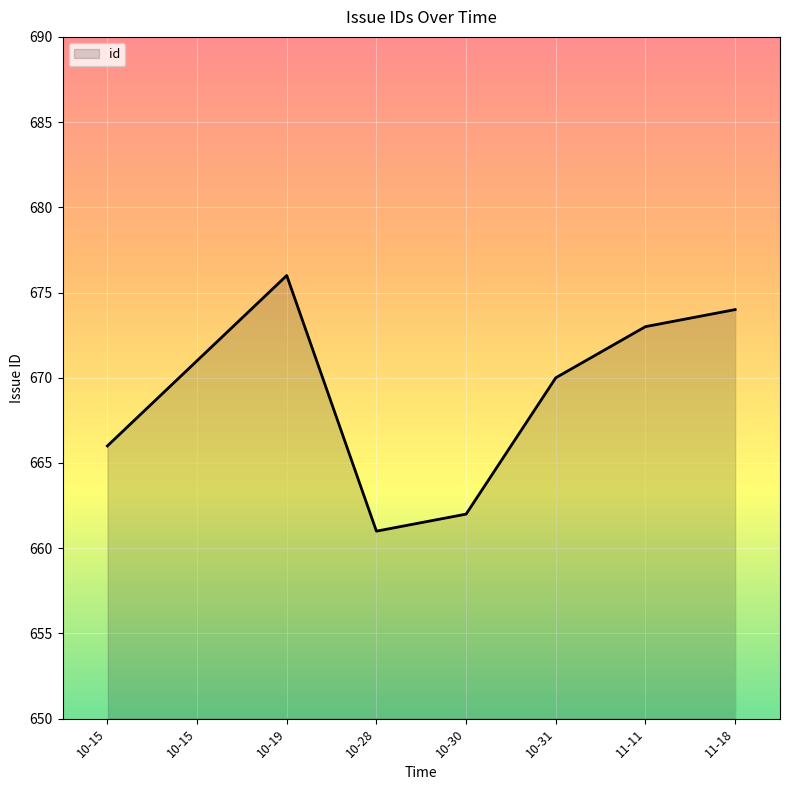

How many values are below 671?

4